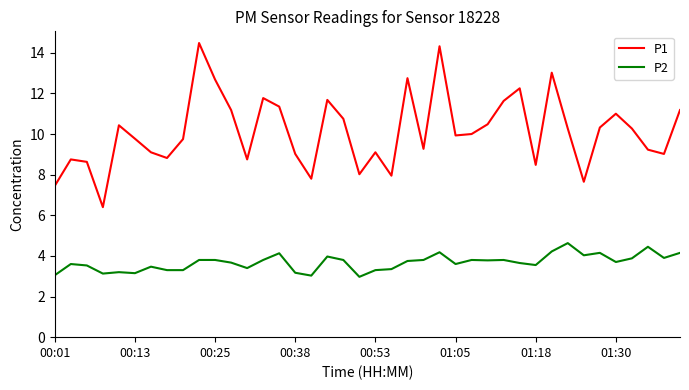

True or false: P1 and P2 cross at least once.

False